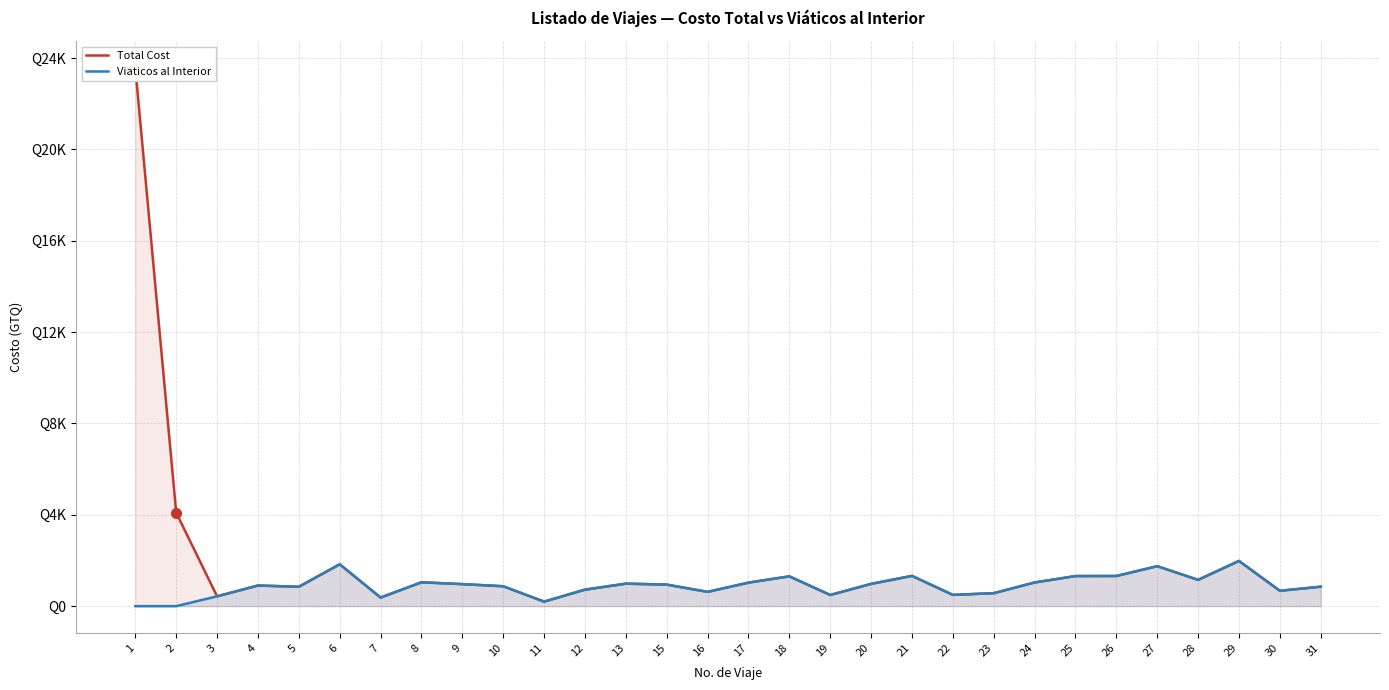

True or false: Total Cost and Viaticos al Interior intersect in this chart.

False